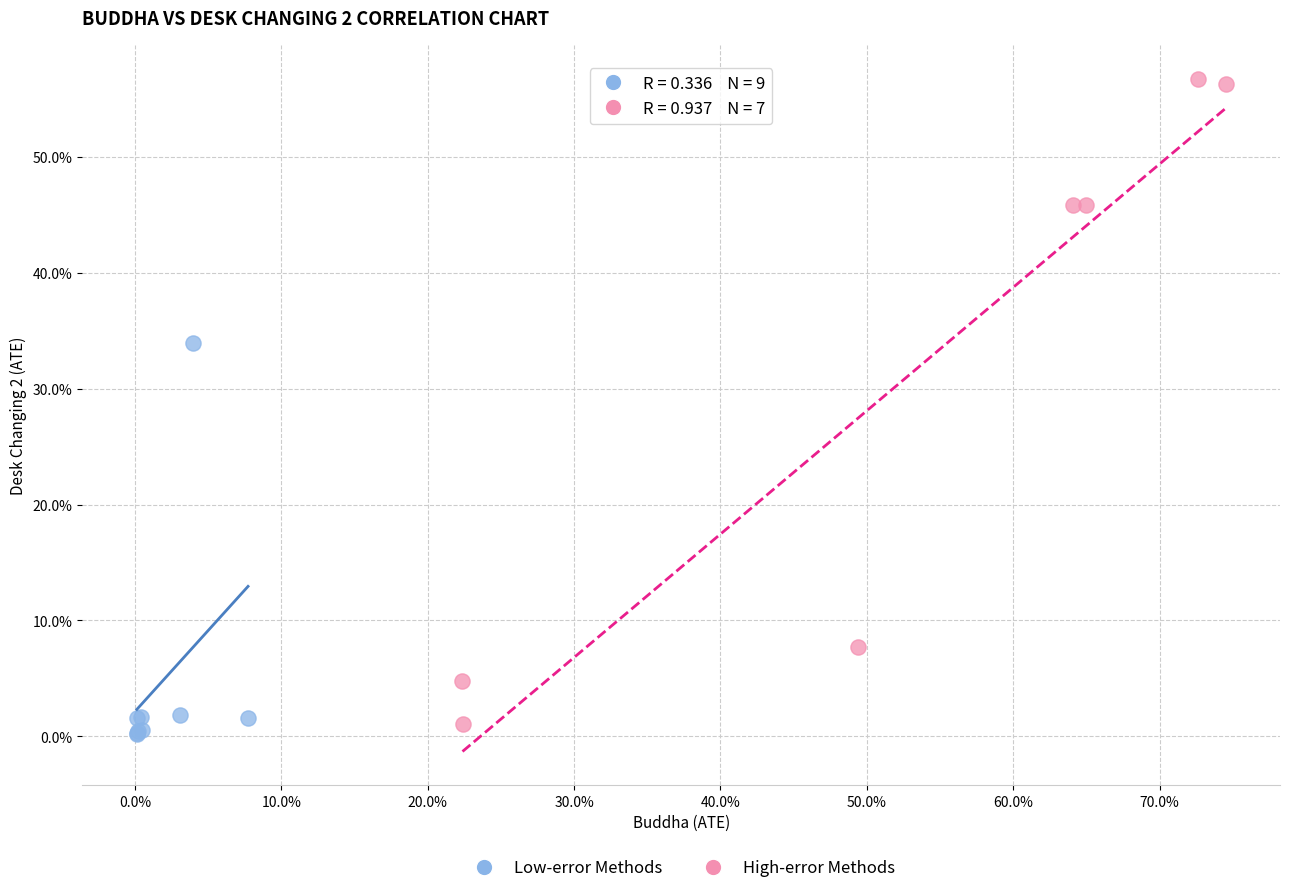

Which series has the widest spread of Y values?

High-error Methods